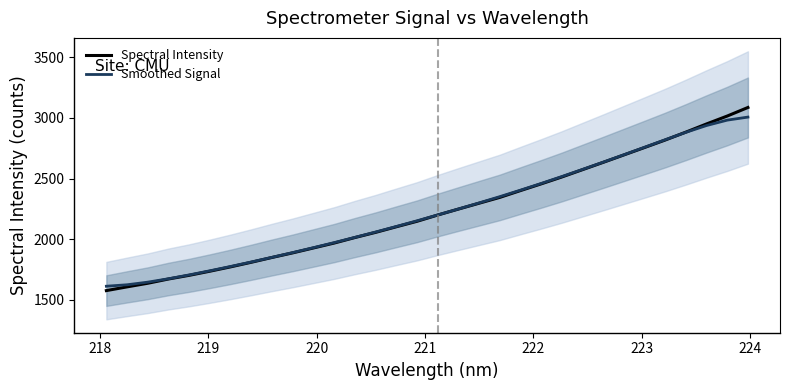

What is the maximum value for Smoothed Signal?

3005.8